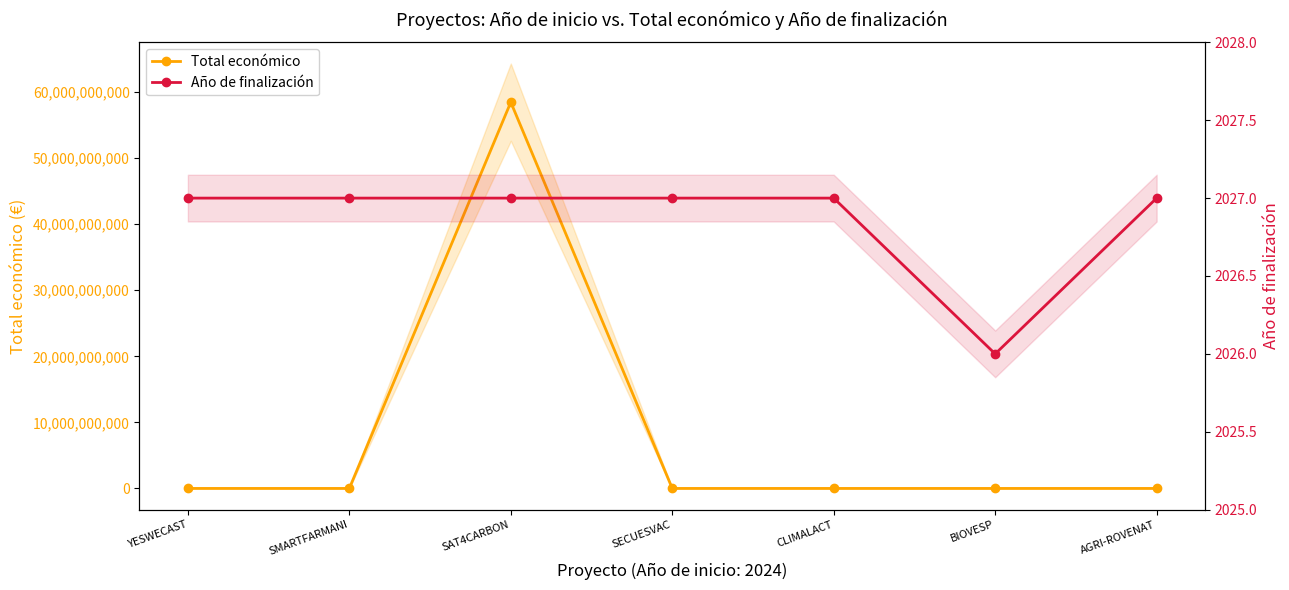

True or false: Total económico has a value of 38018182461 at SAT4CARBON.

False